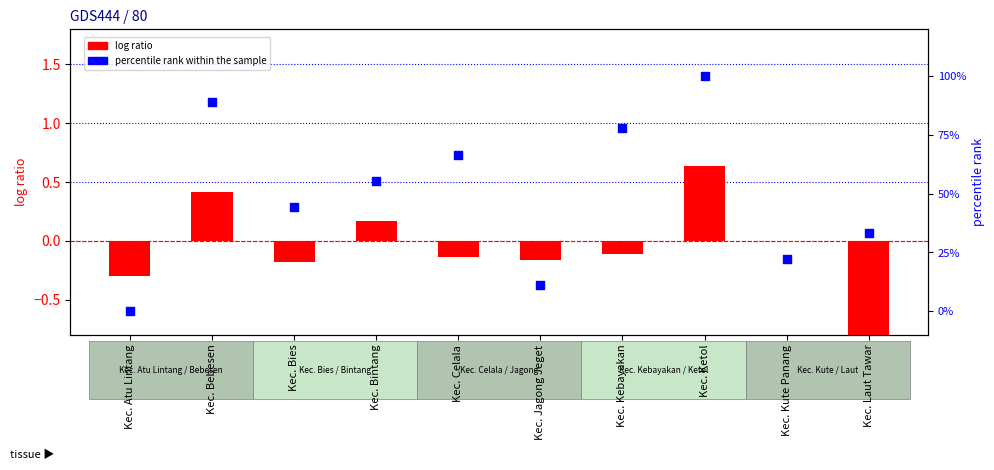

What are all the series names shown in the legend?

log ratio, percentile rank within the sample